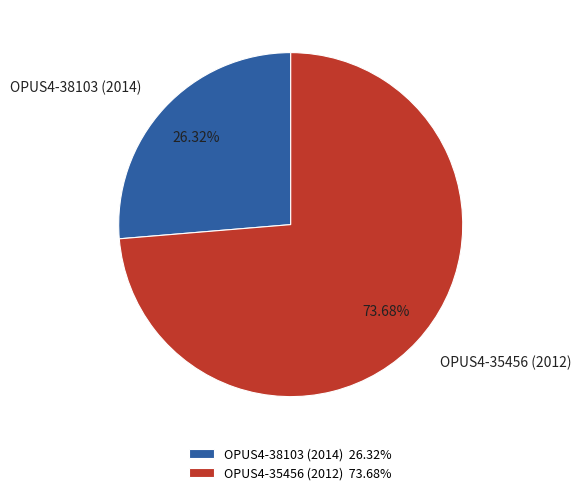

What is the ratio of the value at OPUS4-35456 (2012) to the value at OPUS4-38103 (2014)?

2.8